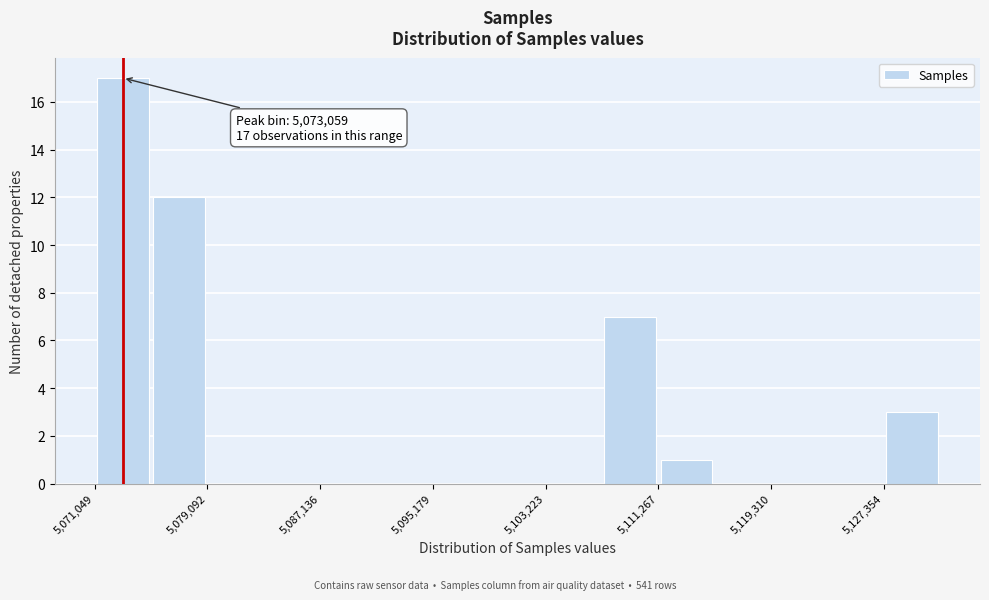

Over which range of the x-axis is the bar tallest?

5071000 to 5075000